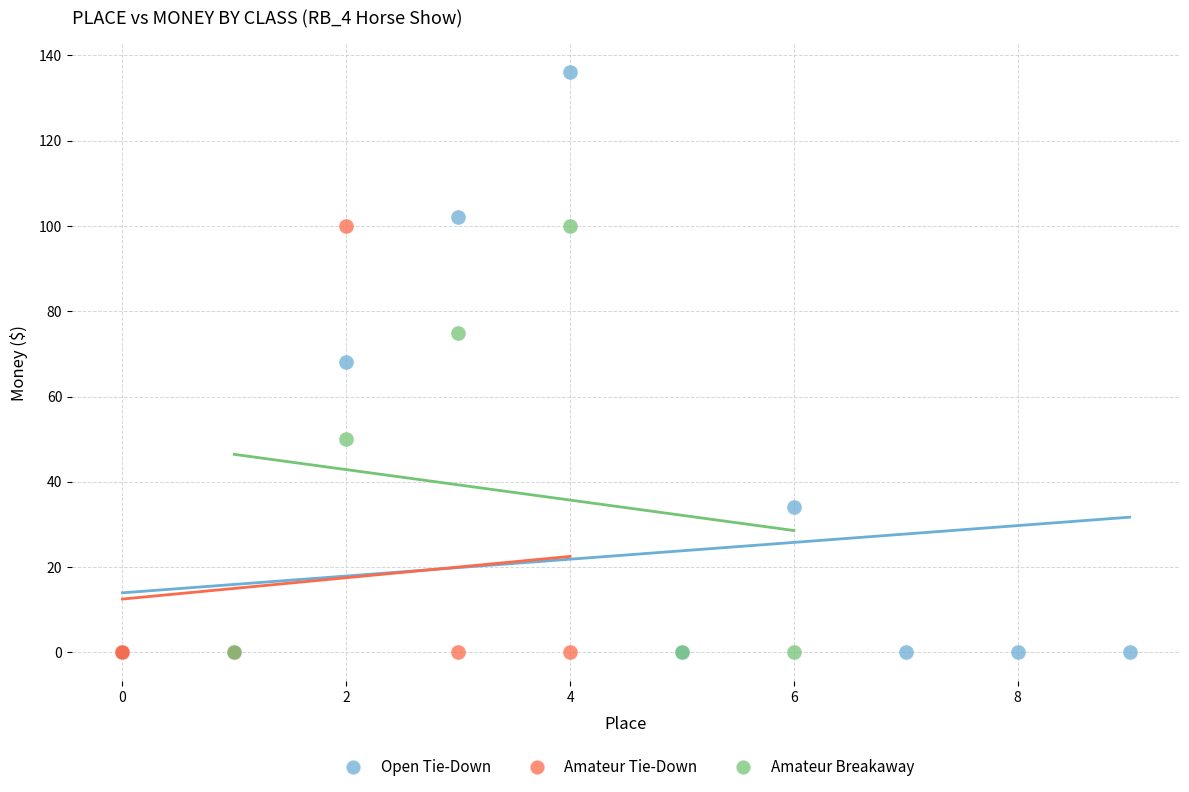

Which series has the largest Y range (max minus min)?

Open Tie-Down